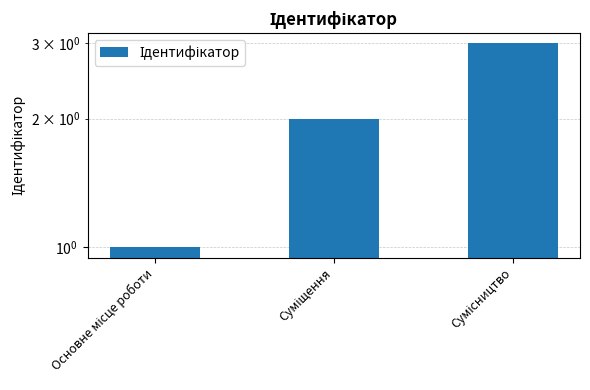

What is the difference between the second highest and minimum values?

1